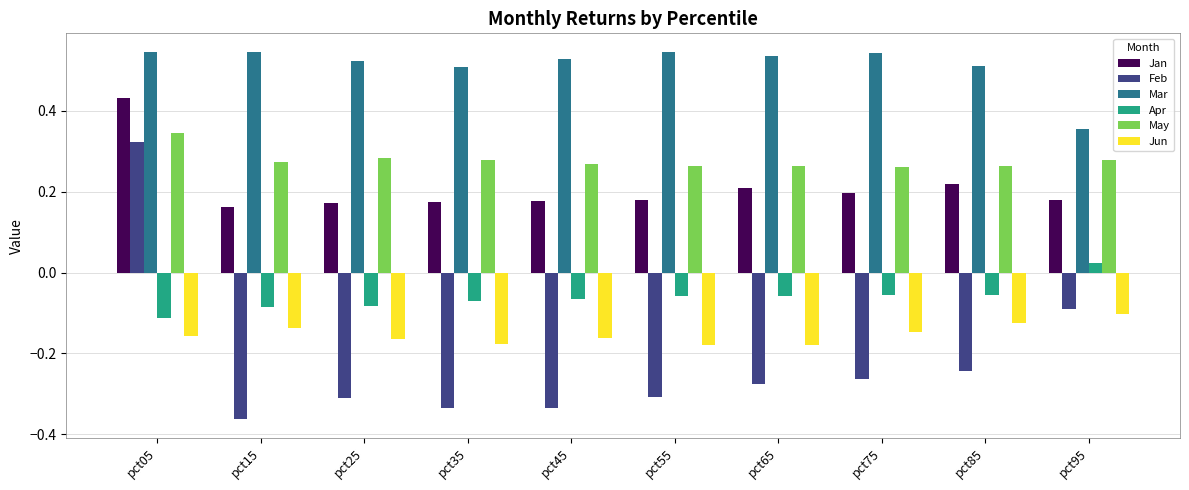

What is the sum of all May values?

2.8